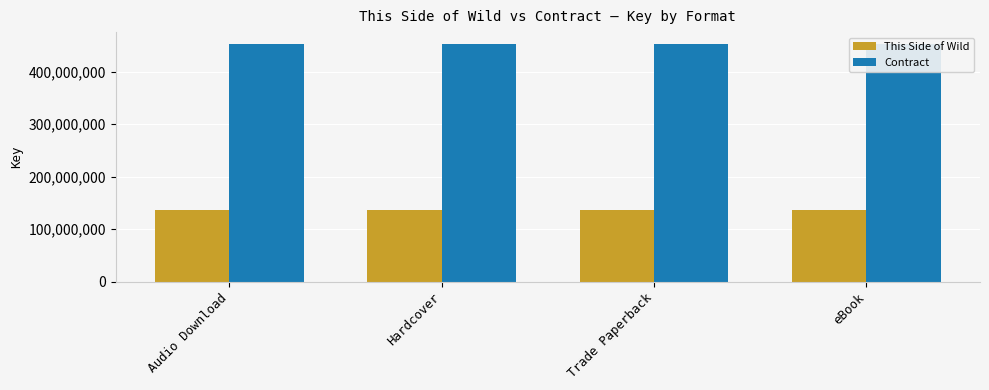

What value does the This Side of Wild series have at eBook?

136319527